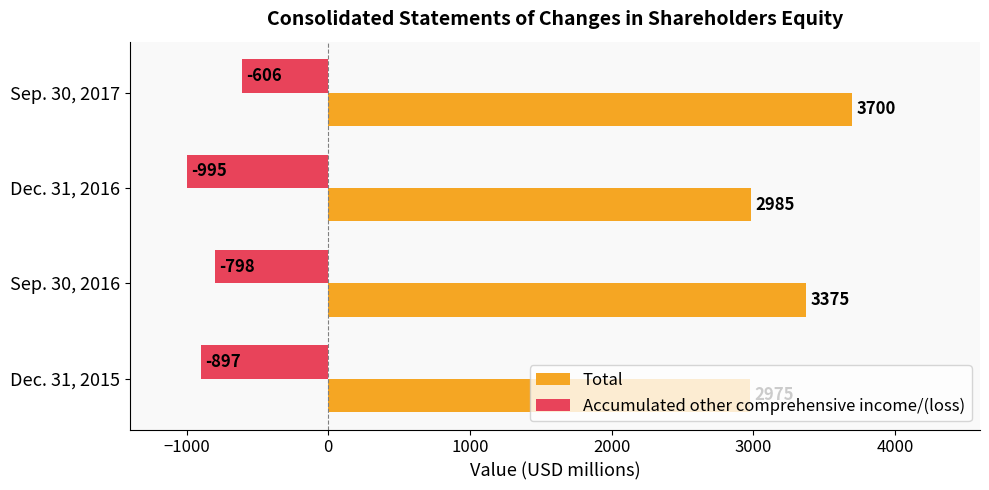

What is the difference between the highest and lowest values at Dec. 31, 2016?

3980